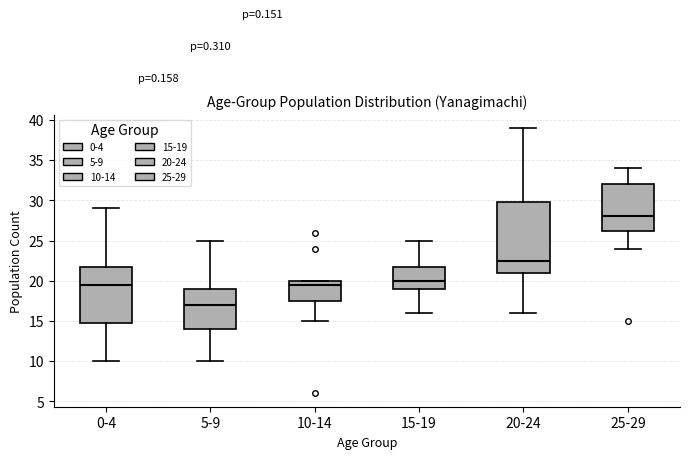

Comparing the boxes themselves (not the whiskers), which one is the tallest?

20-24